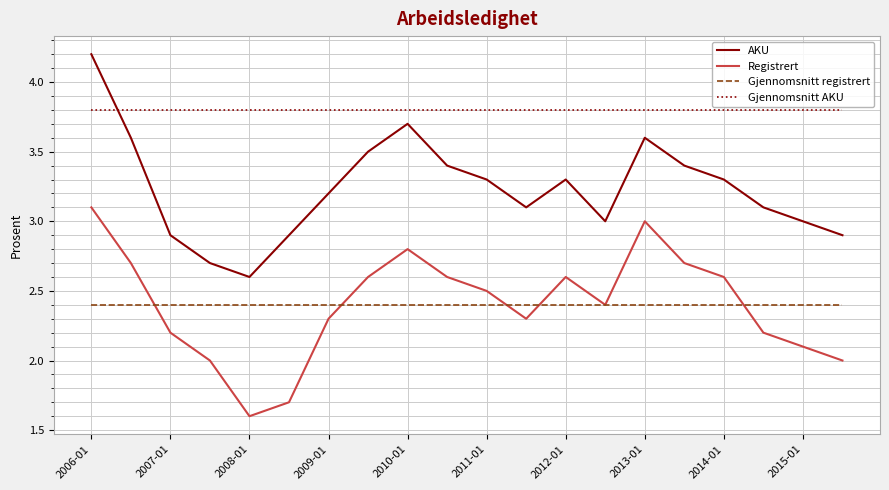

Which series has the largest total across all categories?

Gjennomsnitt AKU